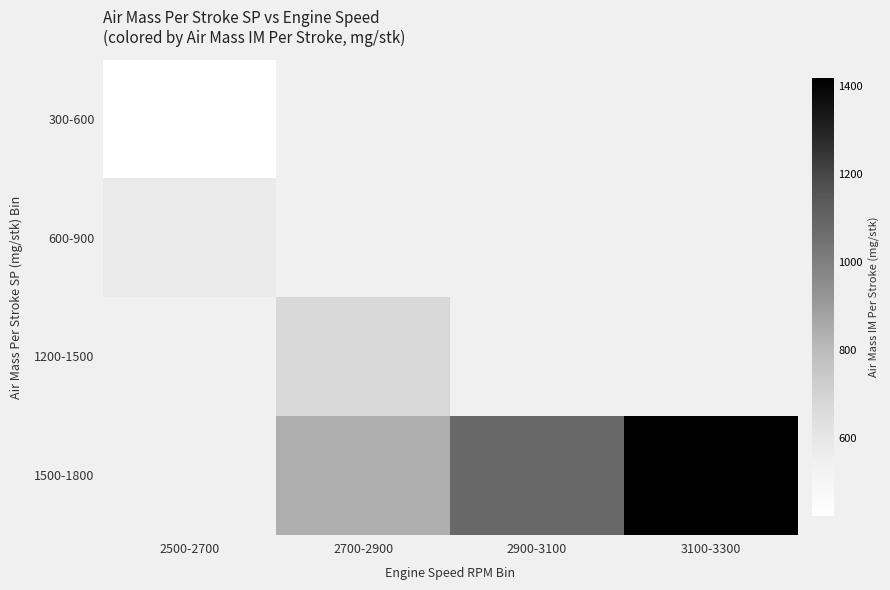

What is the difference between the highest and lowest values at 2500-2700?

158.8